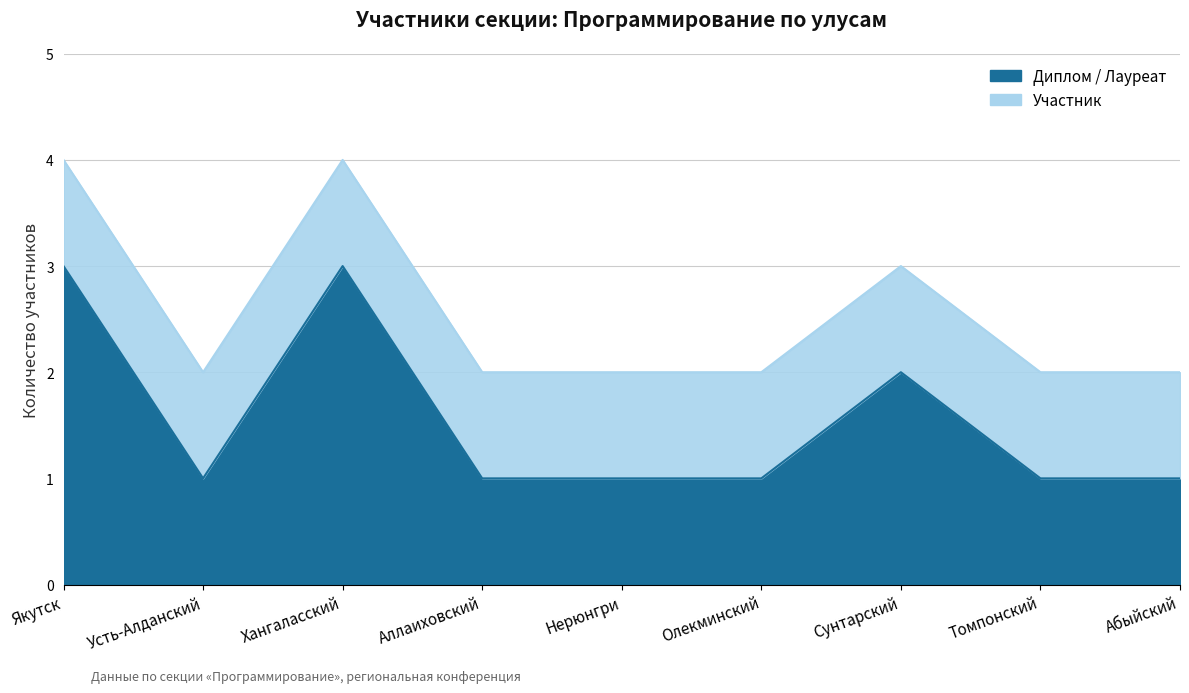

Where is the data nearest to the value 3?

Сунтарский